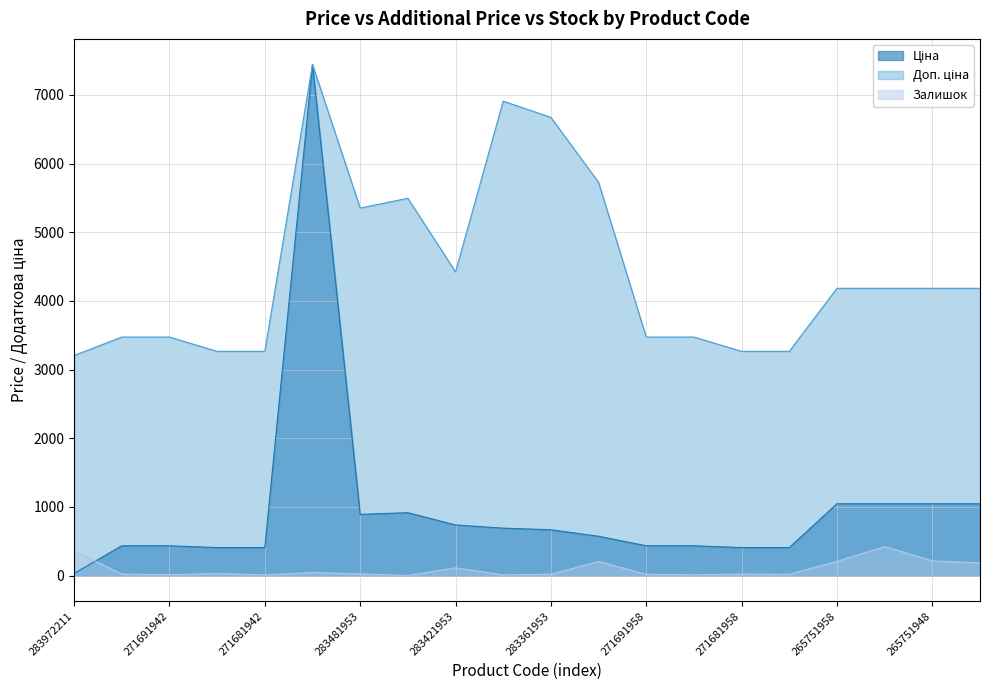

How many data points does each series have?

20